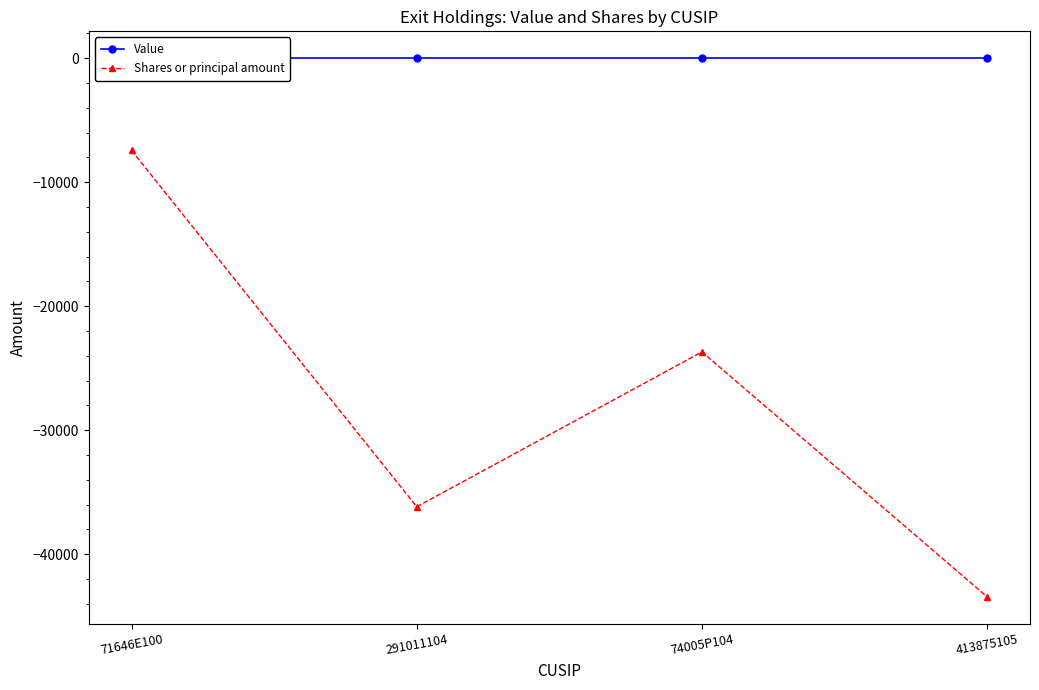

Reading right to left, what are all the values shown in this chart?

Value: 413875105=0	74005P104=0	291011104=0	71646E100=0
Shares or principal amount: 413875105=-43439	74005P104=-23683	291011104=-36168	71646E100=-7432